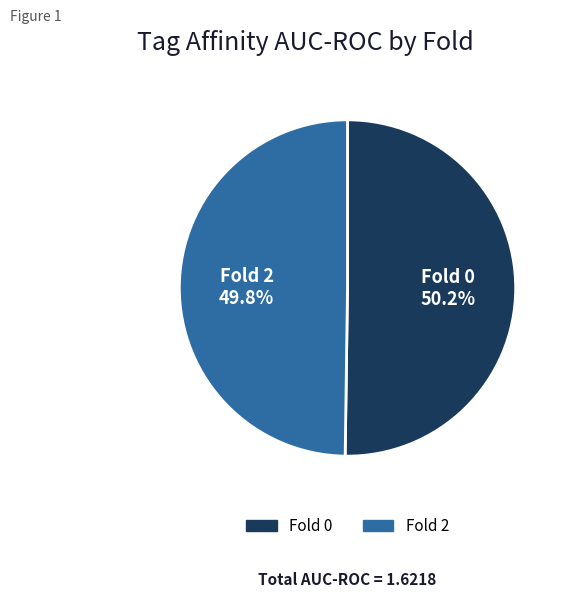

To the nearest percent, what percentage of the pie is Fold 0?

50%